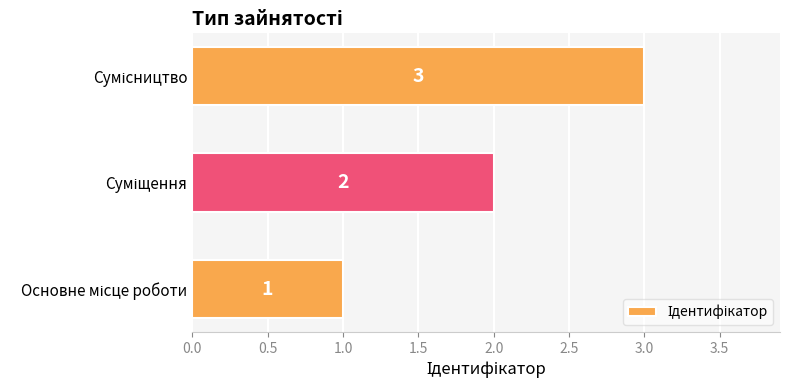

Count the values in the range 1 to 3.

3